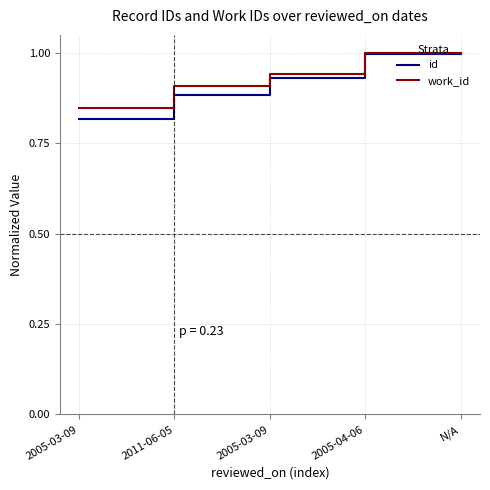

True or false: id and work_id intersect in this chart.

False